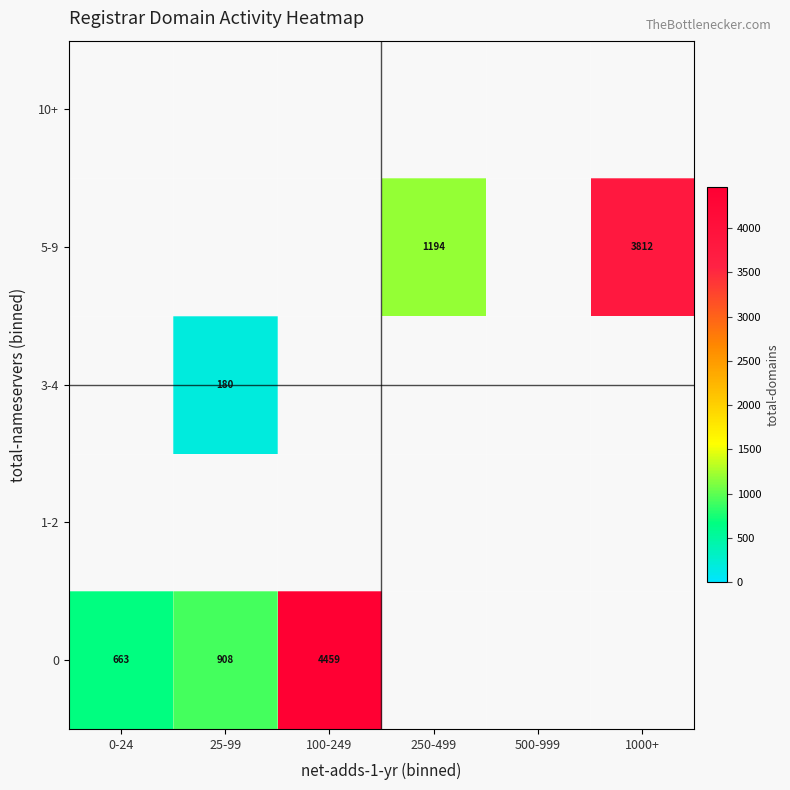

What is the sum of the 5-9 values at 250-499 and 1000+?

5006